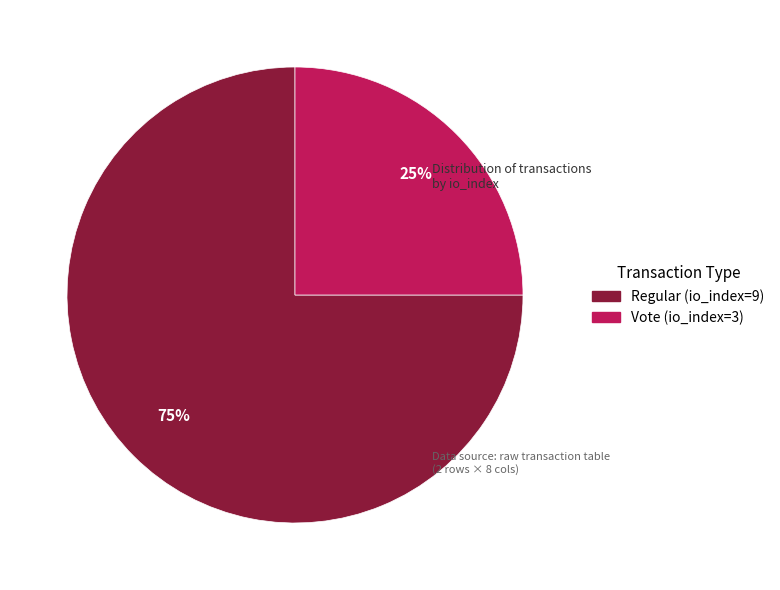

Count the number of slices in the pie.

2